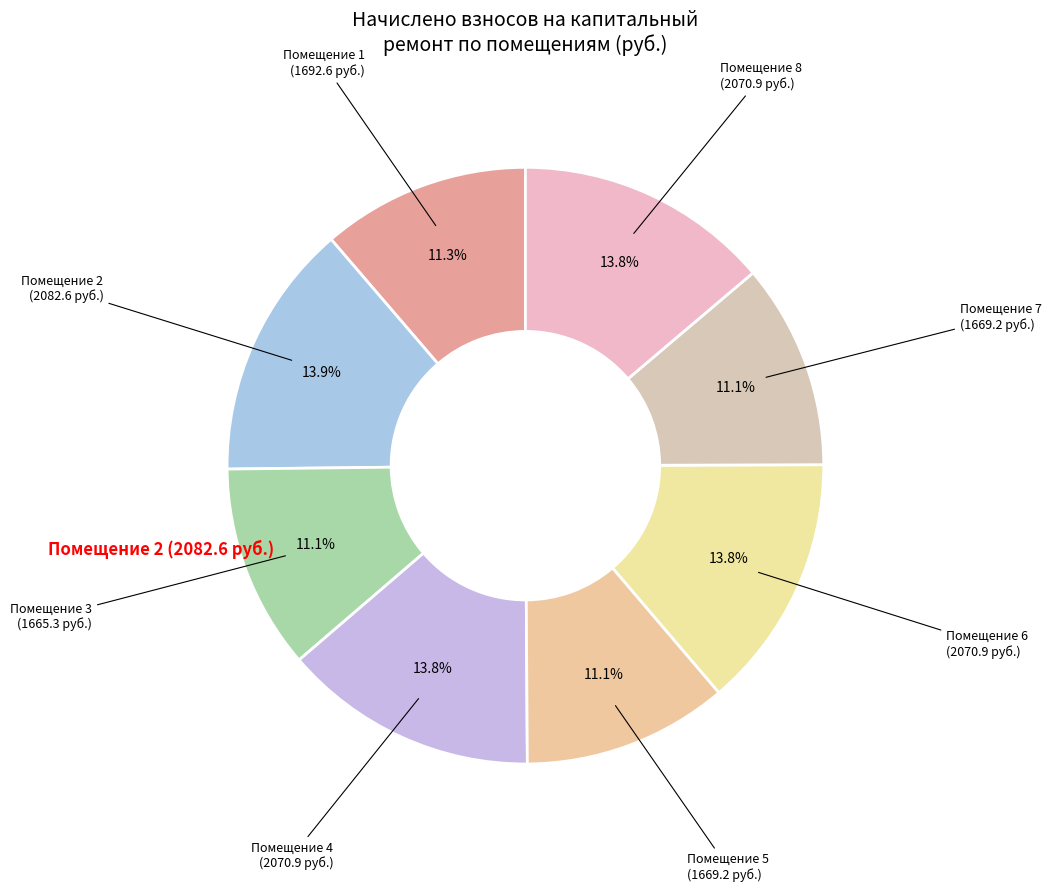

Which category has the biggest portion of the pie?

2